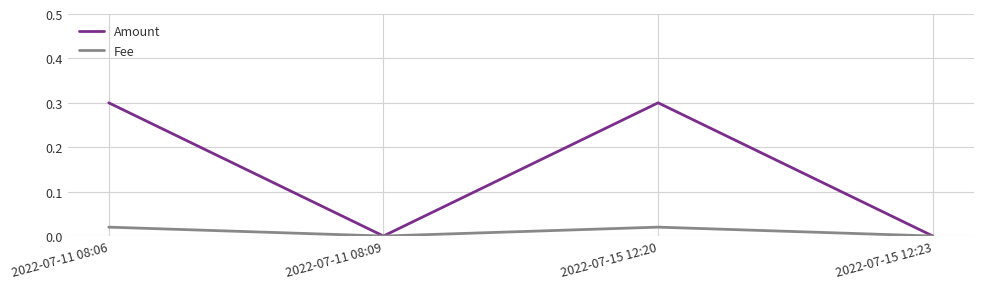

Which series has the largest total across all categories?

Amount